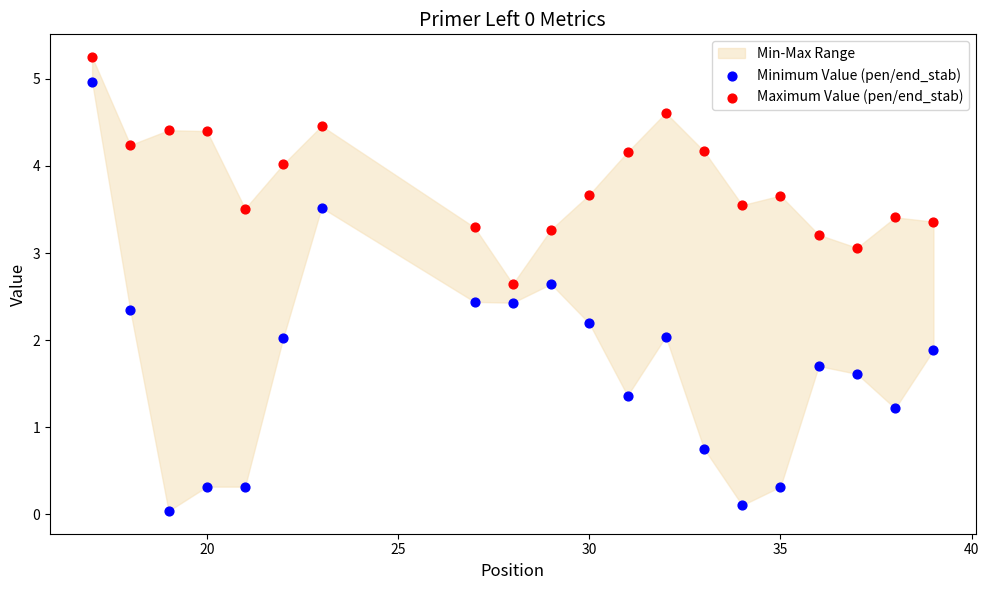

Which series has the largest Y range (max minus min)?

Minimum Value (pen/end_stab)